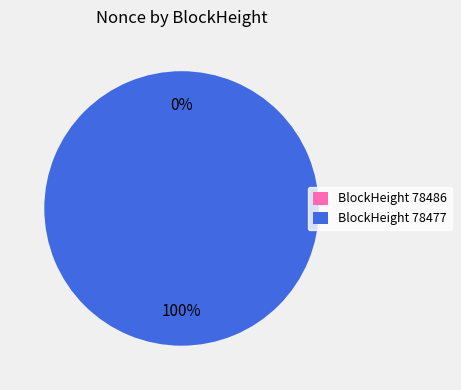

Is the sum of 78477 and 78486 greater than half?

Yes